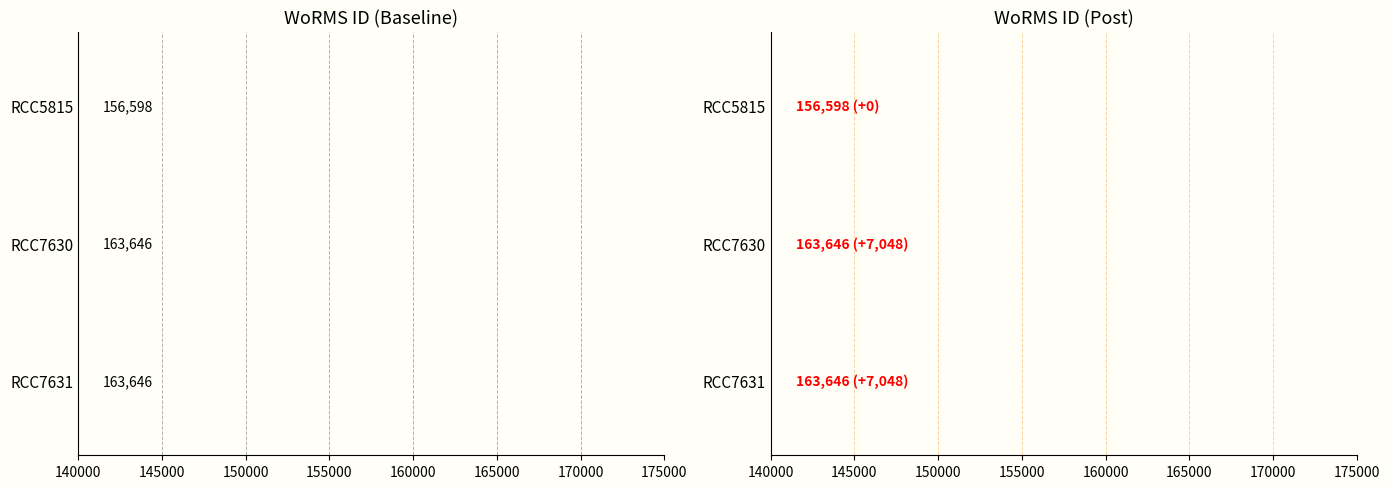

Does the chart contain stacked bars?

No